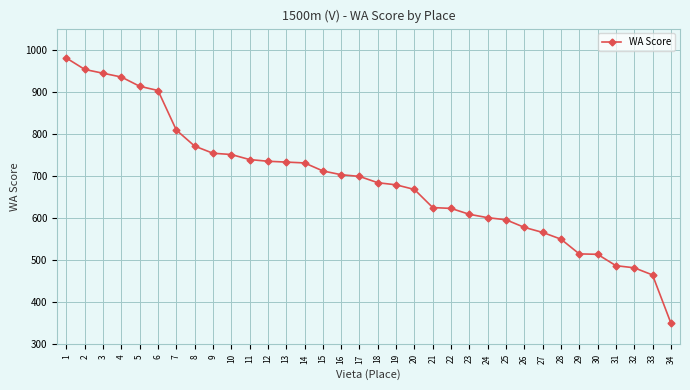

Which label corresponds to the largest value in the chart?

1